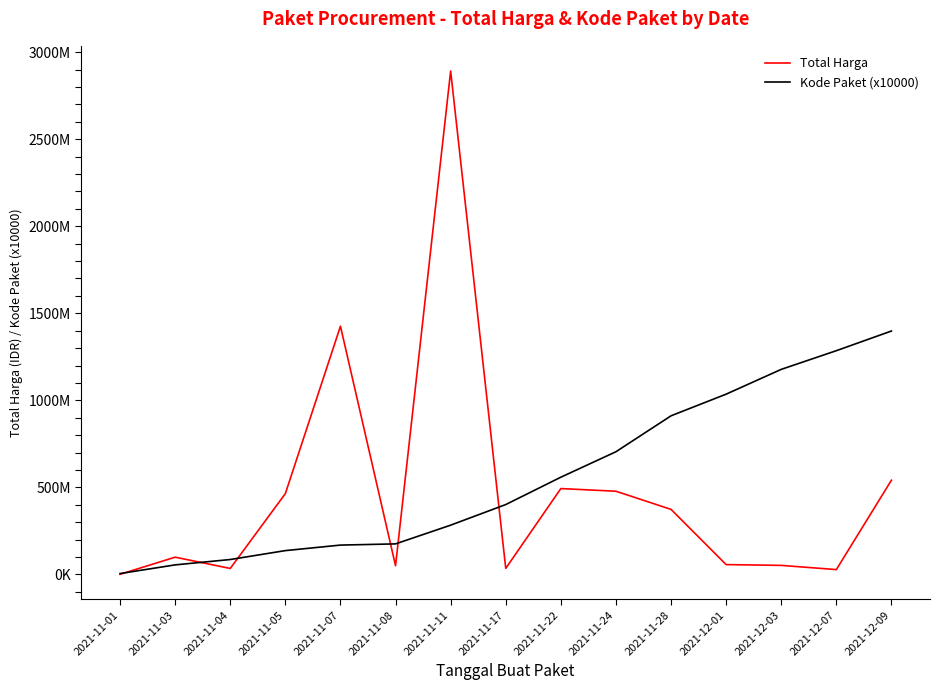

What is the difference between the second highest and minimum values in the Total Harga series?

1425534300